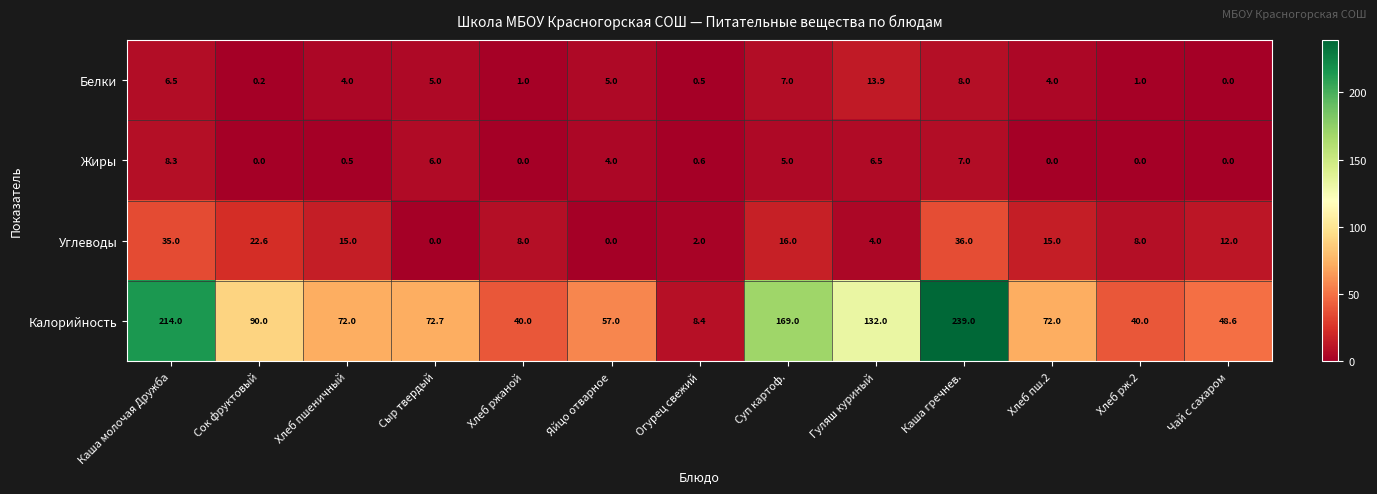

Is it true that Калорийность equals 339.9 at Каша гречнев.?

False